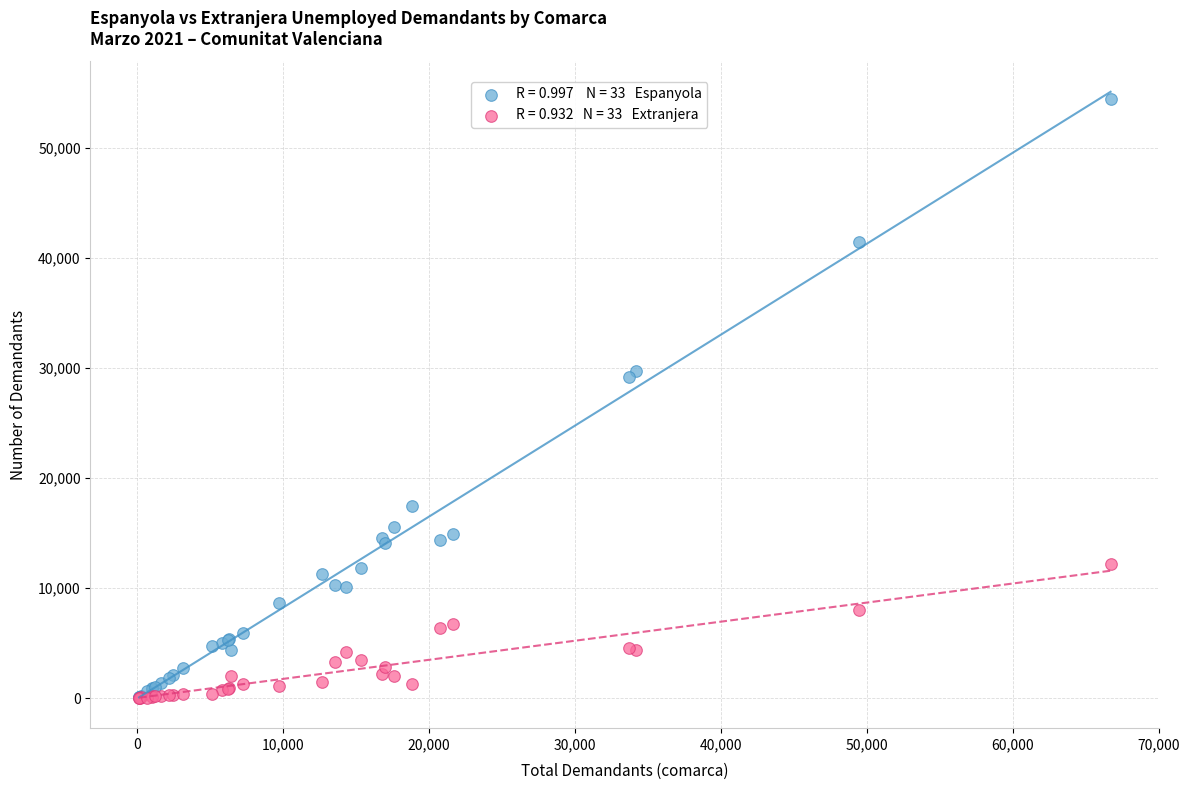

Across all series, what Y value is closest to 27259?

29152